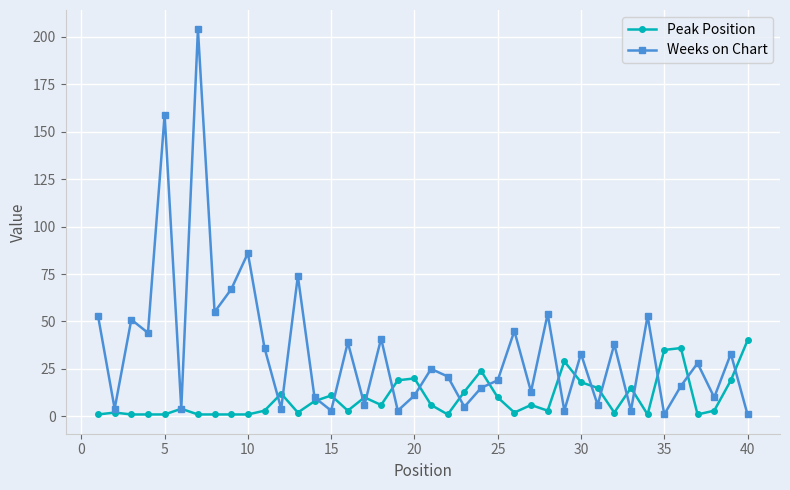

Reading left to right, what are all the values shown in this chart?

Peak Position: 1	2	1	1	1	4	1	1	1	1	3	12	2	8	11	3	10	6	19	20	6	1	13	24	10	2	6	3	29	18	15	2	15	1	35	36	1	3	19	40
Weeks on Chart: 53	4	51	44	159	4	204	55	67	86	36	4	74	10	3	39	6	41	3	11	25	21	5	15	19	45	13	54	3	33	6	38	3	53	1	16	28	10	33	1